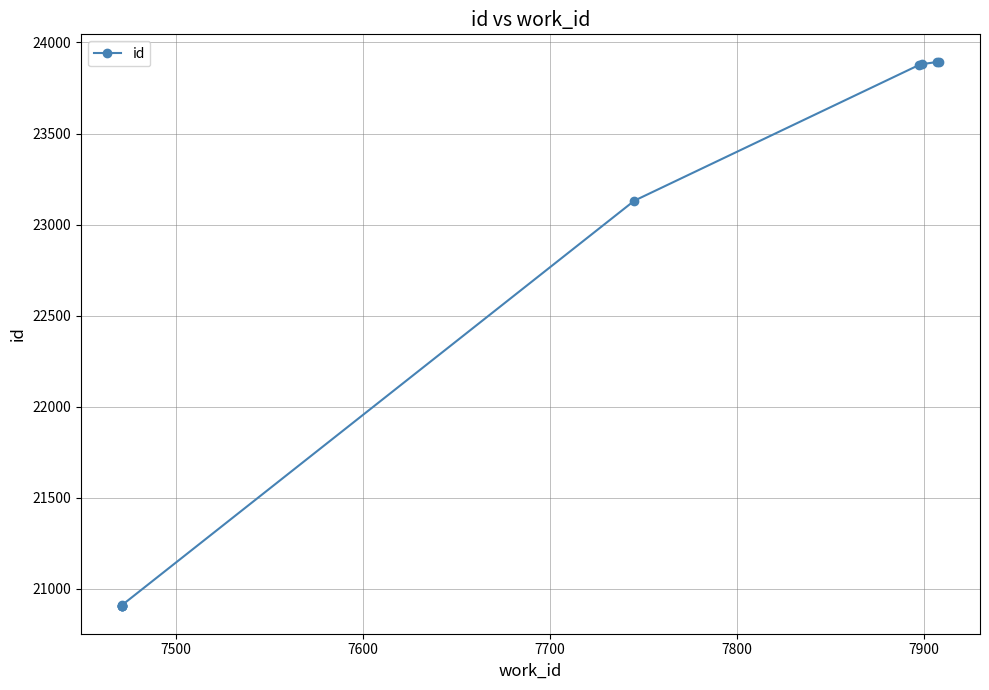

How many values are below 23131?

5